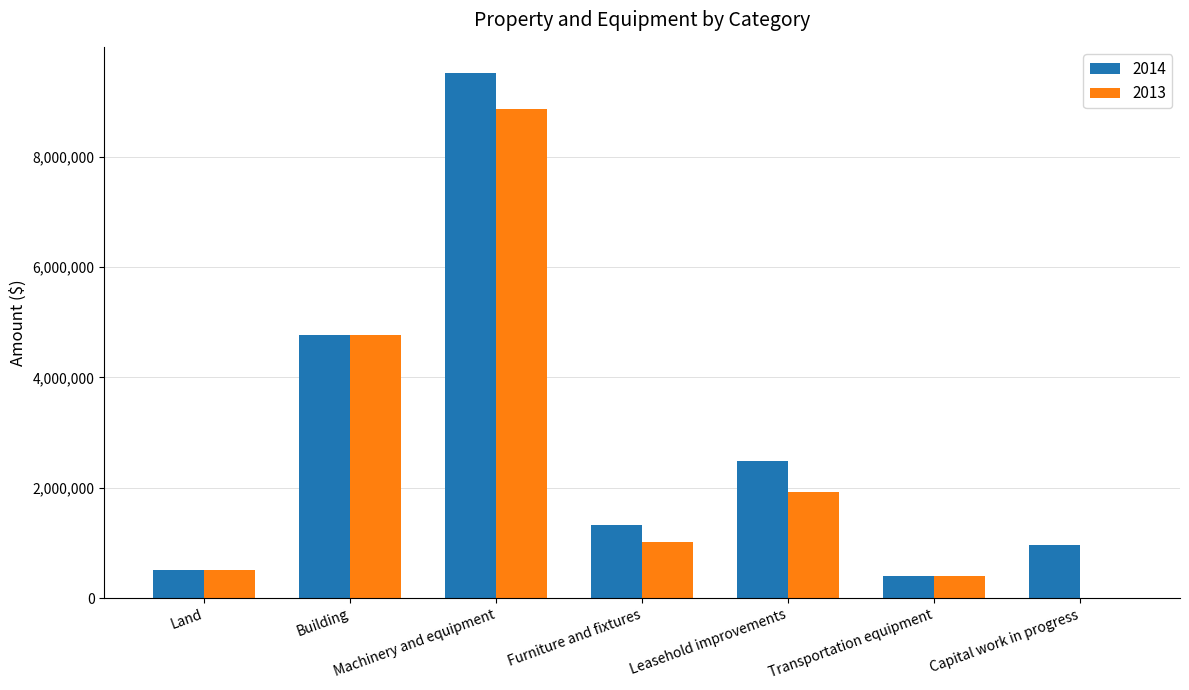

Is the value of 2014 at Capital work in progress greater than the value of 2013 at Leasehold improvements?

No